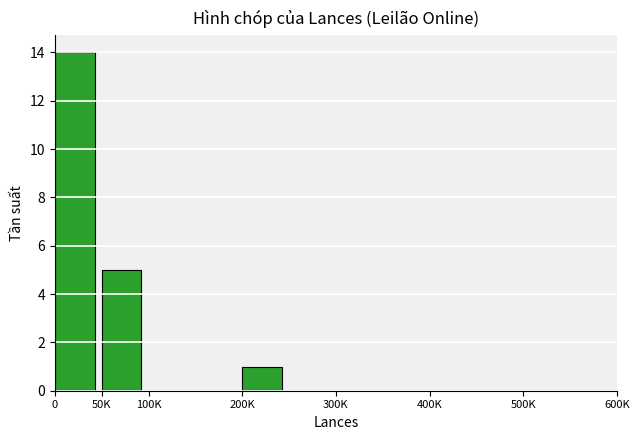

What is the maximum value shown in the chart?

14